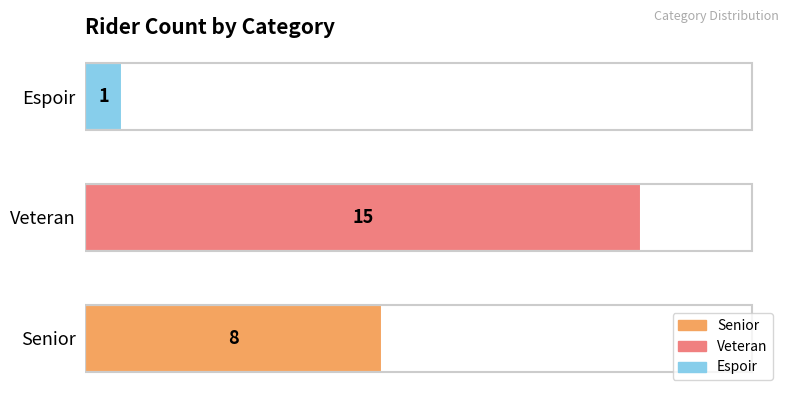

Rank the categories by value from highest to lowest.

Veteran, Senior, Espoir